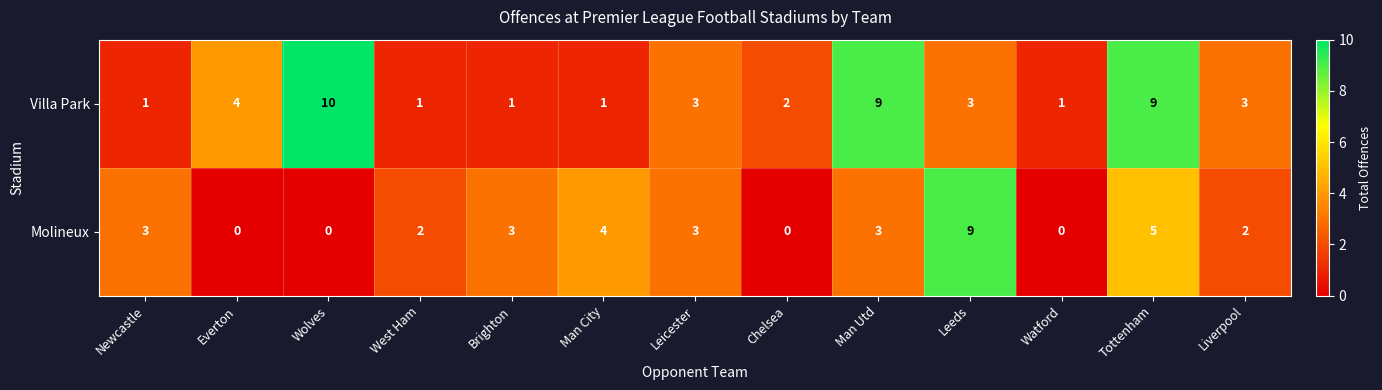

What is the difference between the second highest and second lowest values in the Molineux series?

5